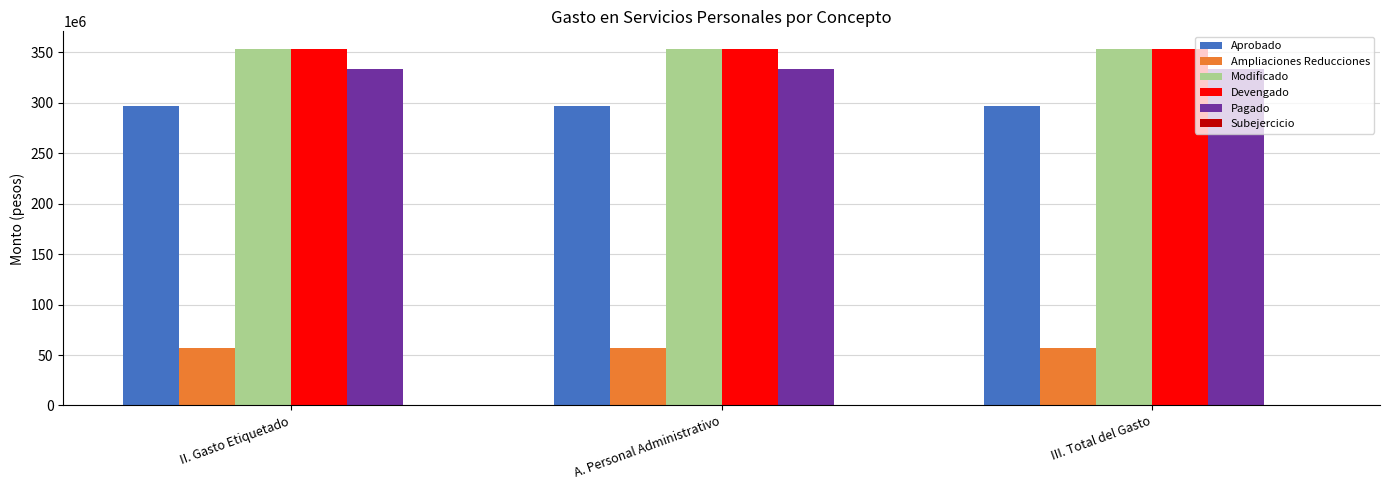

What value does the Pagado series have at III. Total del Gasto?

333301093.9